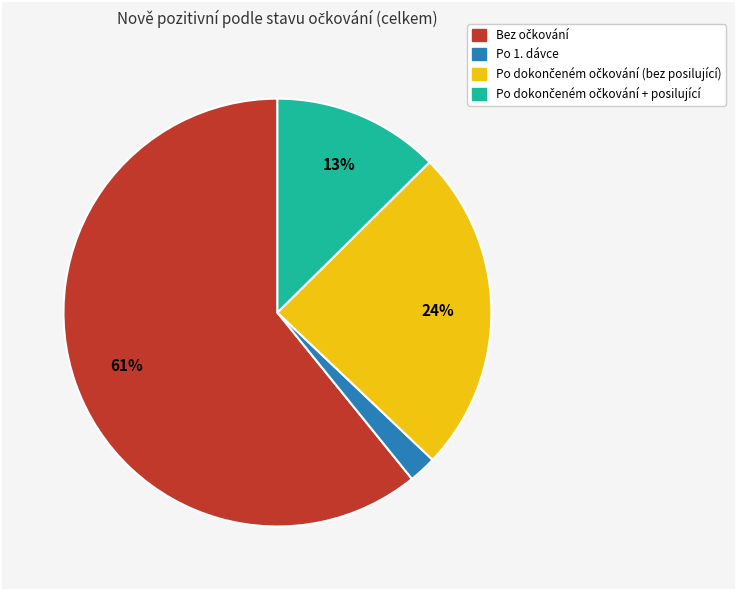

Count the number of slices in the pie.

4